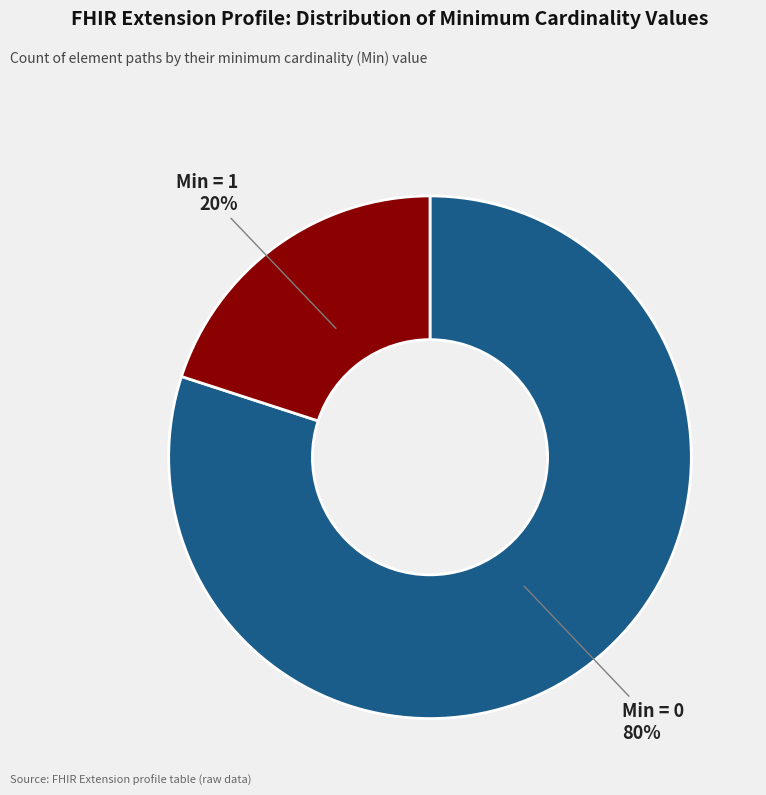

The Min = 0 slice represents 80% of the pie. True or false?

True